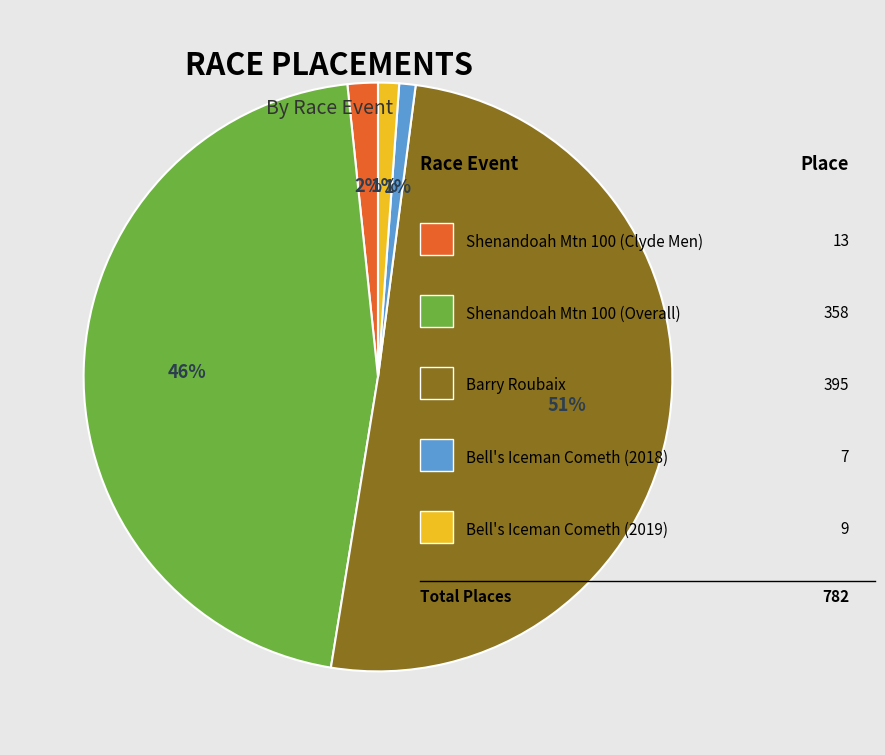

To the nearest percent, what is the average slice percentage?

20%